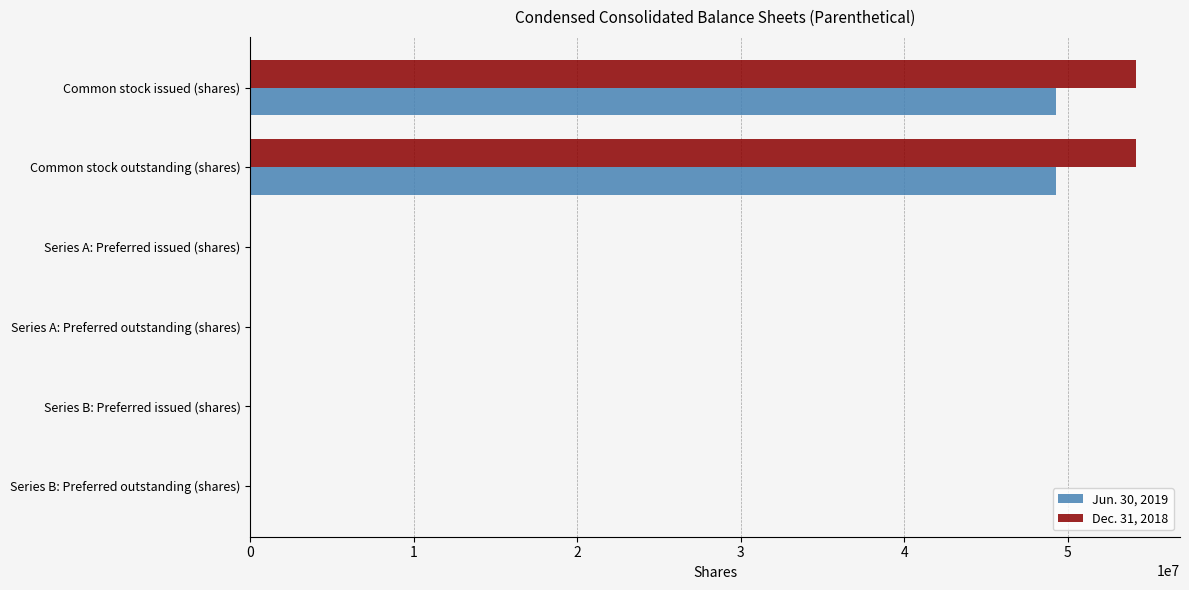

The value of Dec. 31, 2018 at Common stock issued (shares) is 54151219. True or false?

True